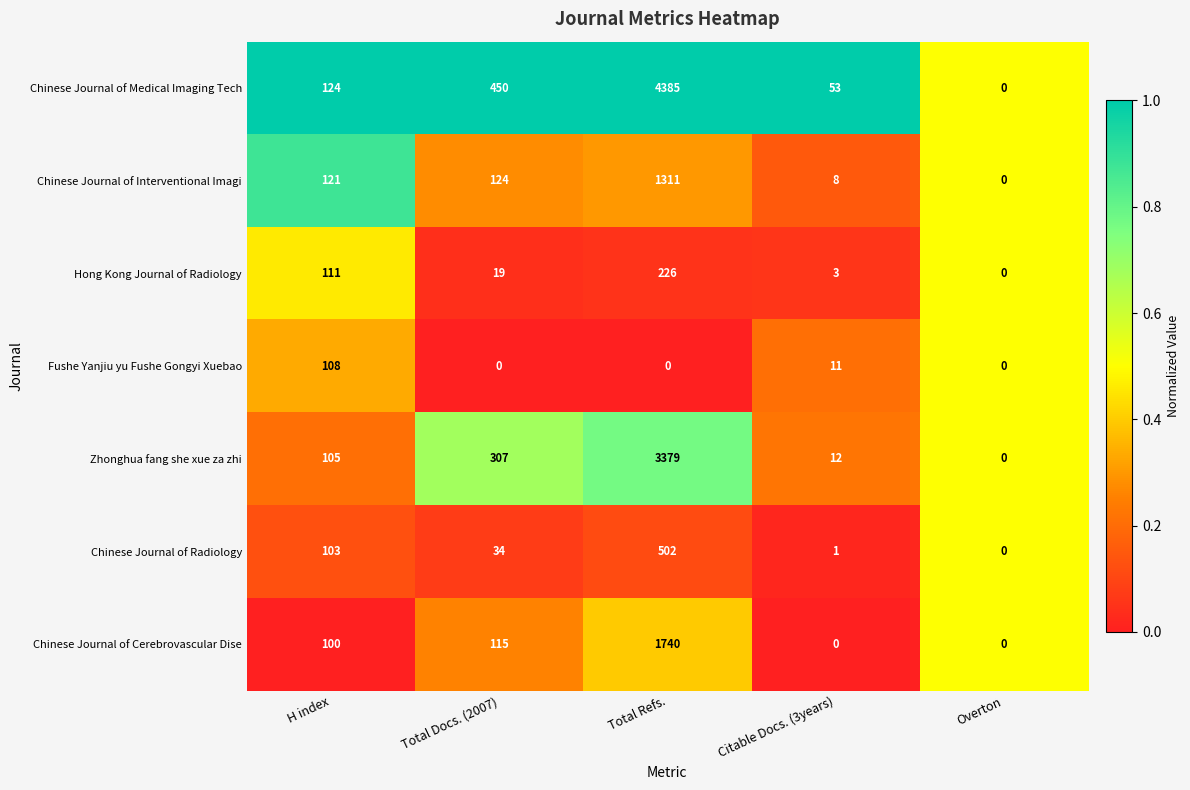

Is it true that Hong Kong Journal of Radiology equals 76 at Total Refs.?

False